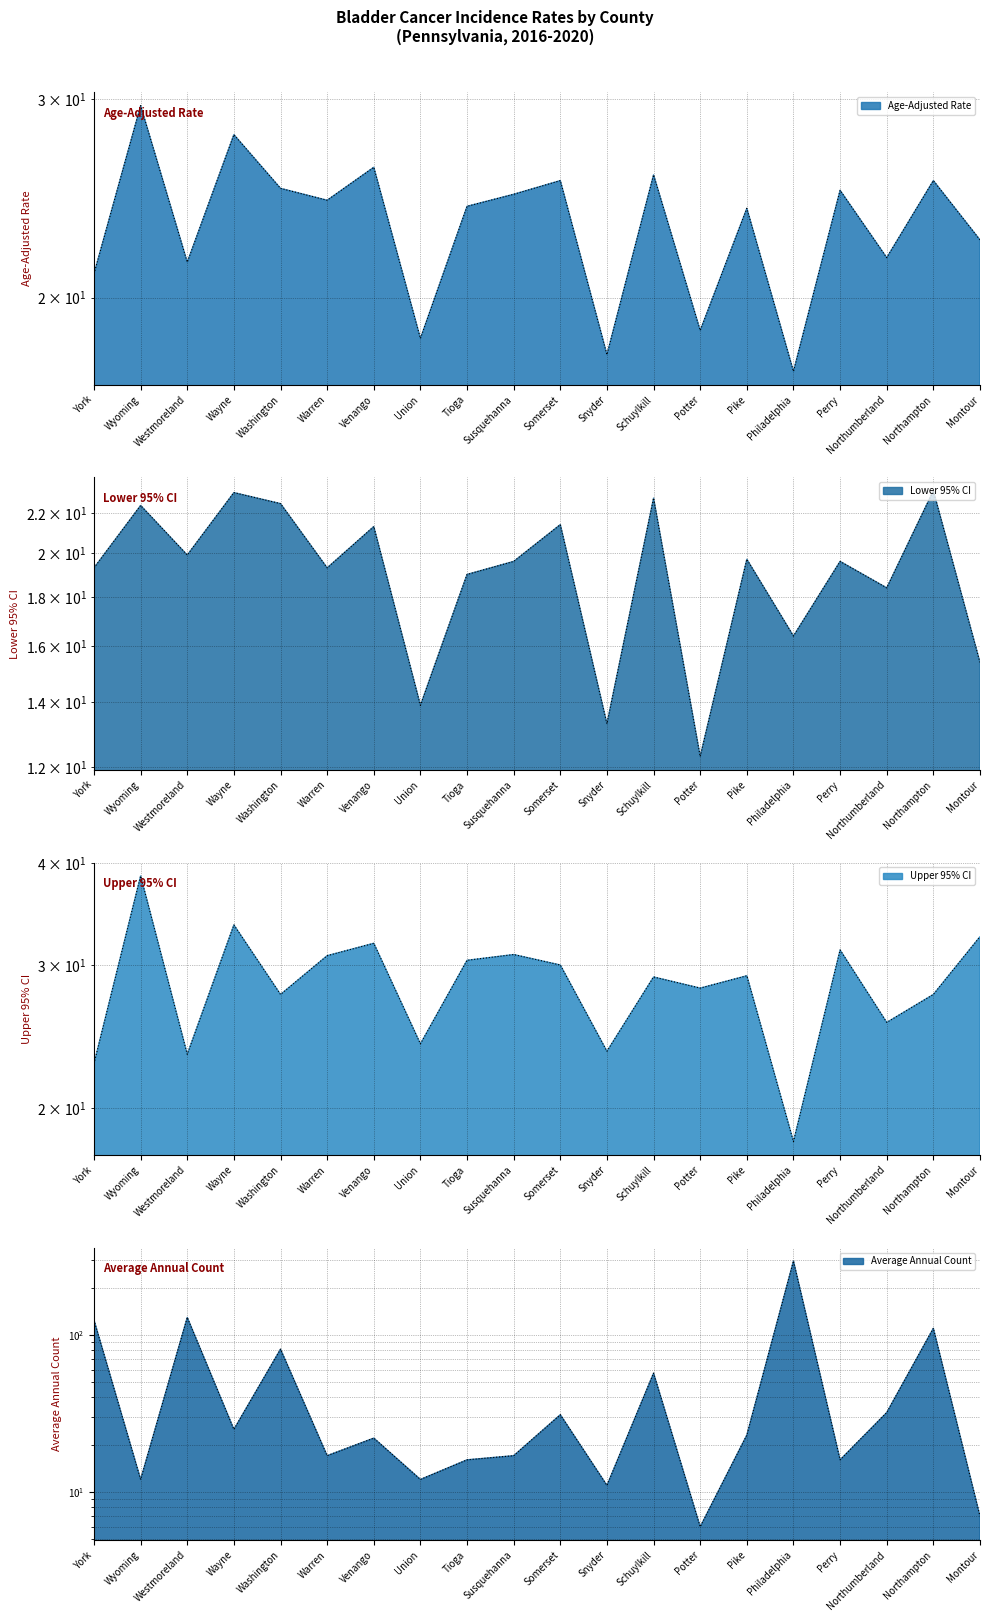

Reading left to right, extract all data points from this chart.

Age-Adjusted Rate: York=21.0	Wyoming=29.6	Westmoreland=21.5	Wayne=27.9	Washington=25.0	Warren=24.4	Venango=26.1	Union=18.4	Tioga=24.1	Susquehanna=24.7	Somerset=25.4	Snyder=17.8	Schuylkill=25.7	Potter=18.7	Pike=24.0	Philadelphia=17.2	Perry=24.9	Northumberland=21.7	Northampton=25.4	Montour=22.5
Lower 95% CI: York=19.3	Wyoming=22.4	Westmoreland=19.9	Wayne=23.1	Washington=22.5	Warren=19.3	Venango=21.3	Union=13.9	Tioga=19.0	Susquehanna=19.6	Somerset=21.4	Snyder=13.3	Schuylkill=22.8	Potter=12.3	Pike=19.7	Philadelphia=16.4	Perry=19.6	Northumberland=18.4	Northampton=23.2	Montour=15.4
Upper 95% CI: York=22.7	Wyoming=38.6	Westmoreland=23.3	Wayne=33.6	Washington=27.6	Warren=30.8	Venango=31.9	Union=24.0	Tioga=30.4	Susquehanna=30.9	Somerset=30.0	Snyder=23.5	Schuylkill=29.0	Potter=28.1	Pike=29.1	Philadelphia=18.2	Perry=31.3	Northumberland=25.5	Northampton=27.6	Montour=32.5
Average Annual Count: York=124.0	Wyoming=12.0	Westmoreland=129.0	Wayne=25.0	Washington=81.0	Warren=17.0	Venango=22.0	Union=12.0	Tioga=16.0	Susquehanna=17.0	Somerset=31.0	Snyder=11.0	Schuylkill=57.0	Potter=6.0	Pike=23.0	Philadelphia=295.0	Perry=16.0	Northumberland=32.0	Northampton=110.0	Montour=7.0